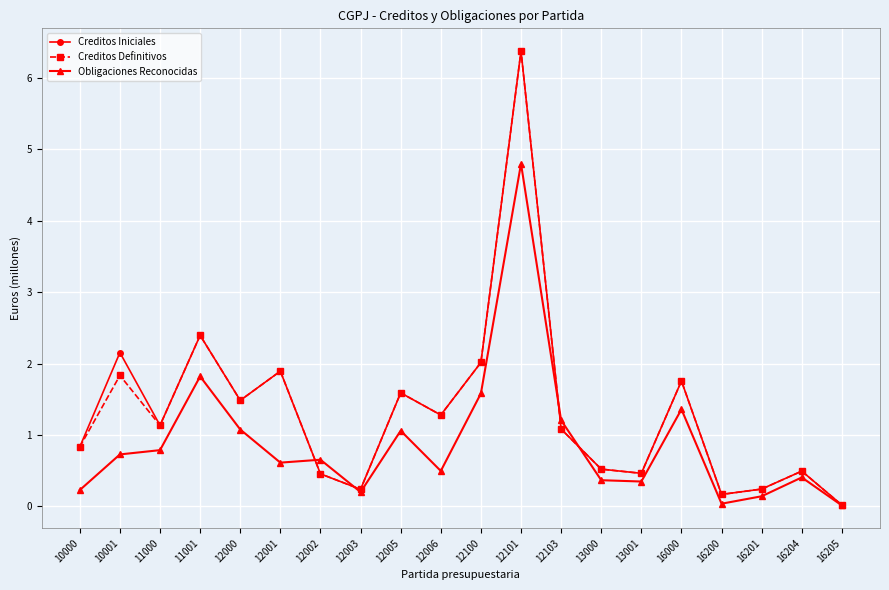

What is the value of the Creditos Definitivos point at the 12th from the left?

6.4